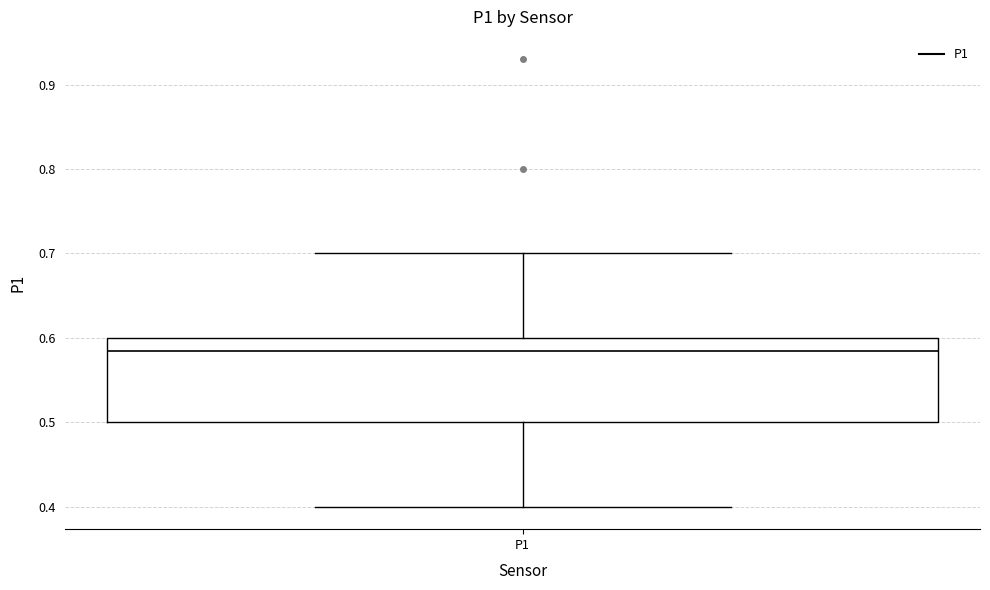

Read this box plot against the y-axis: the position of the median line, the range covered by the box, and the ends of both whiskers. The values are not printed on the chart, so give them approximately, as read against the axis.

median 0.59, box 0.50 to 0.60, whiskers 0.40 to 0.70